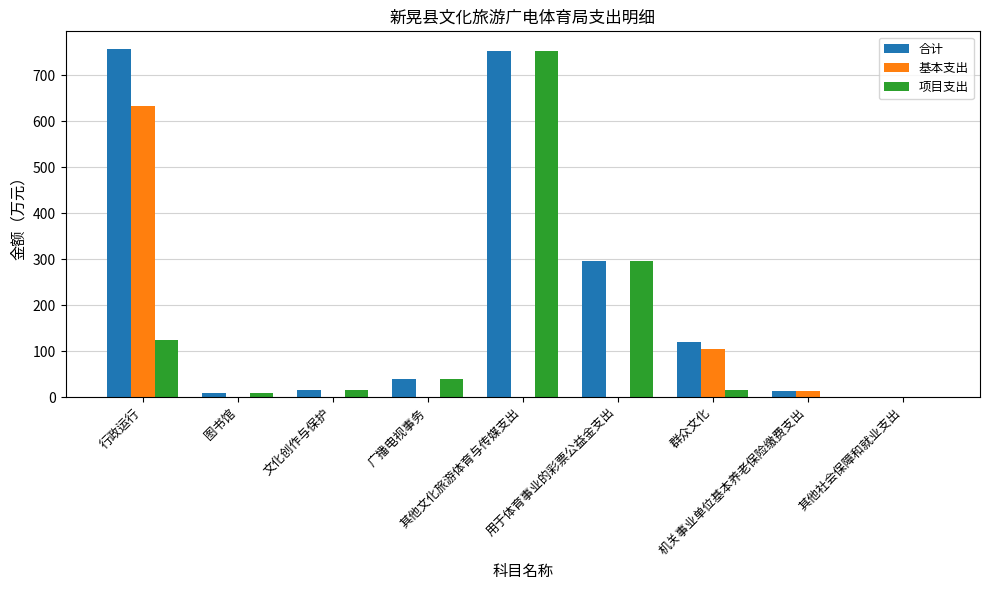

What is the maximum value shown in the chart?

757.5